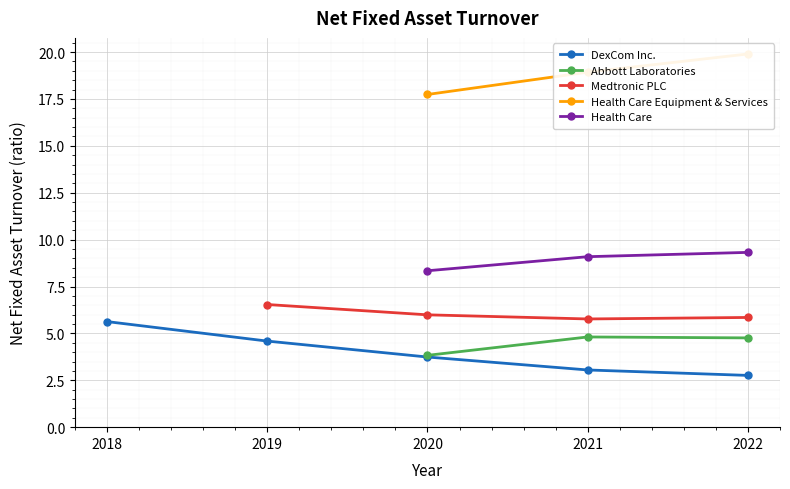

Does the chart display data point markers on the line(s)?

Yes